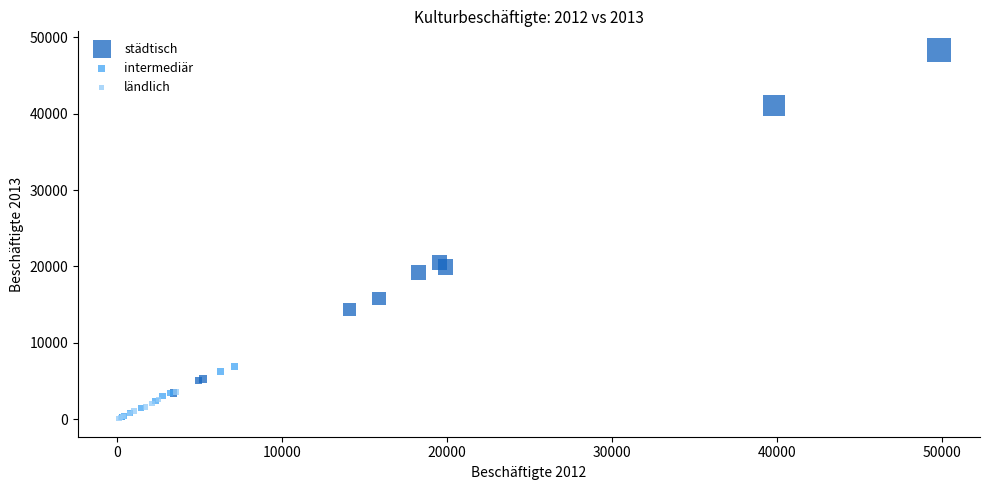

Which series reaches the maximum Y coordinate?

städtisch